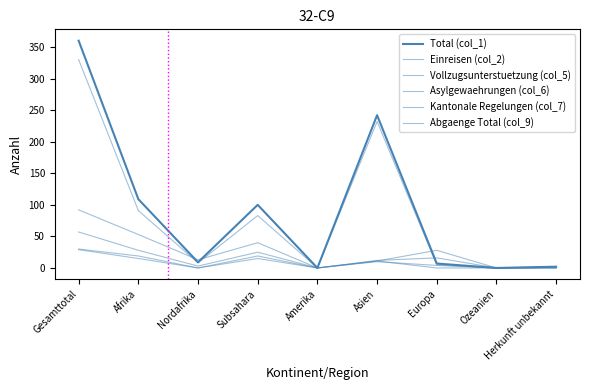

Does the chart display data point markers on the line(s)?

No